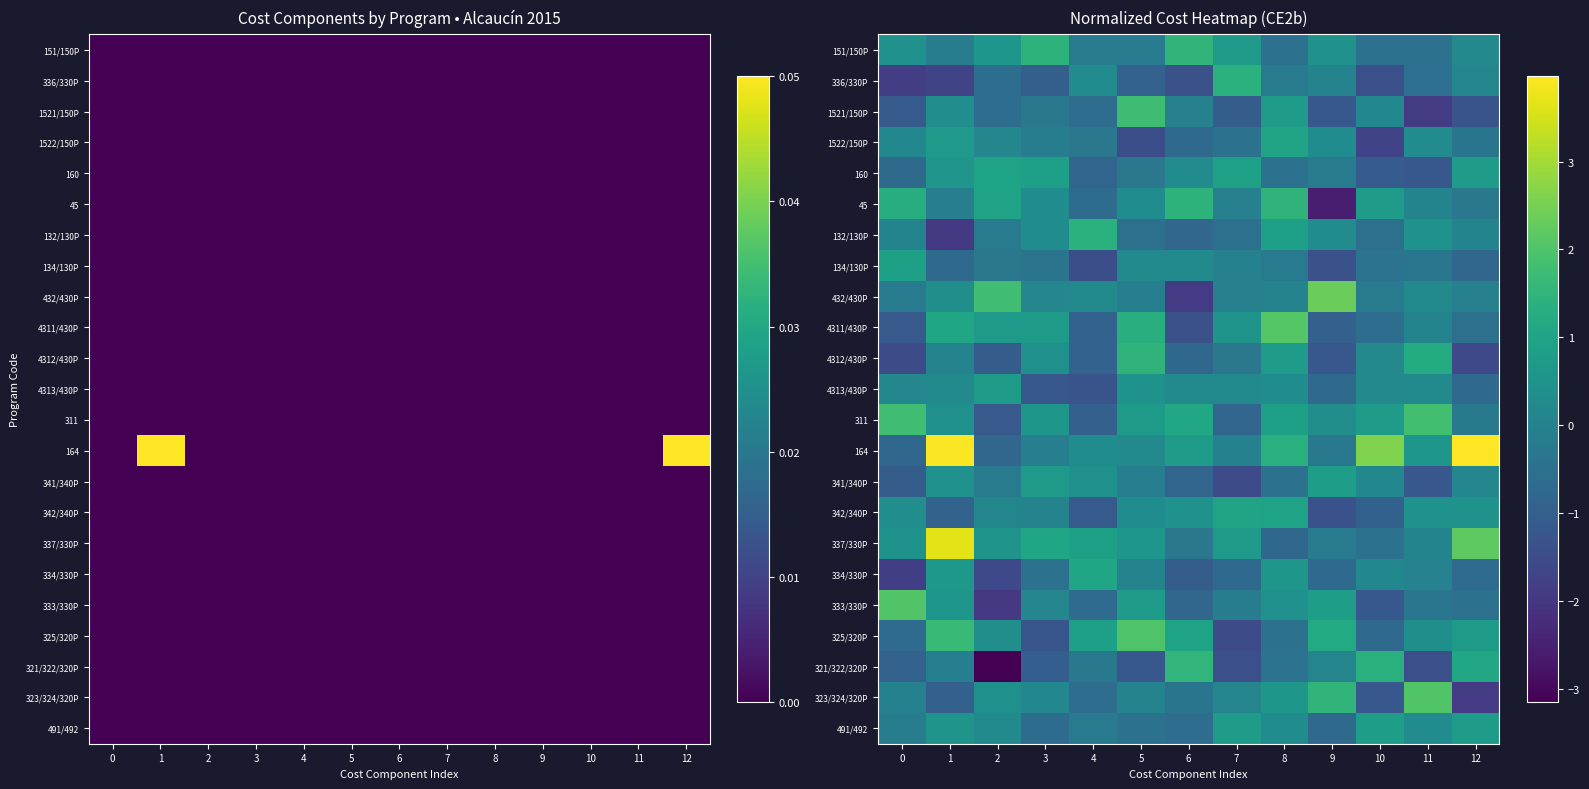

Is it true that 1521/150P equals -1.1 at 0?

True